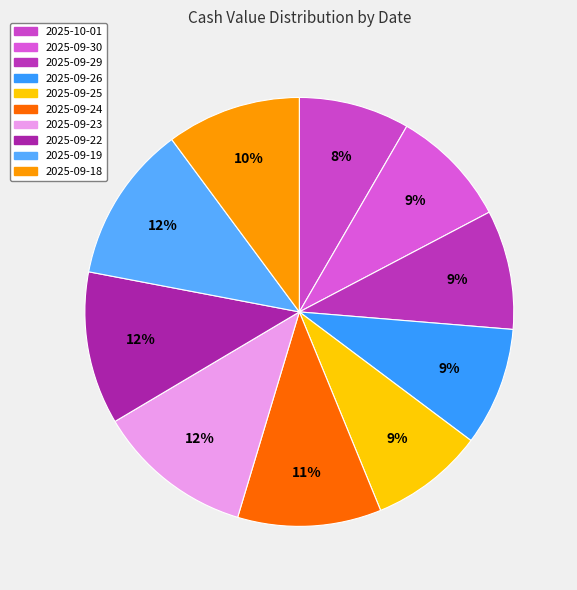

To the nearest percent, what portion does 2025-09-22 represent?

12%